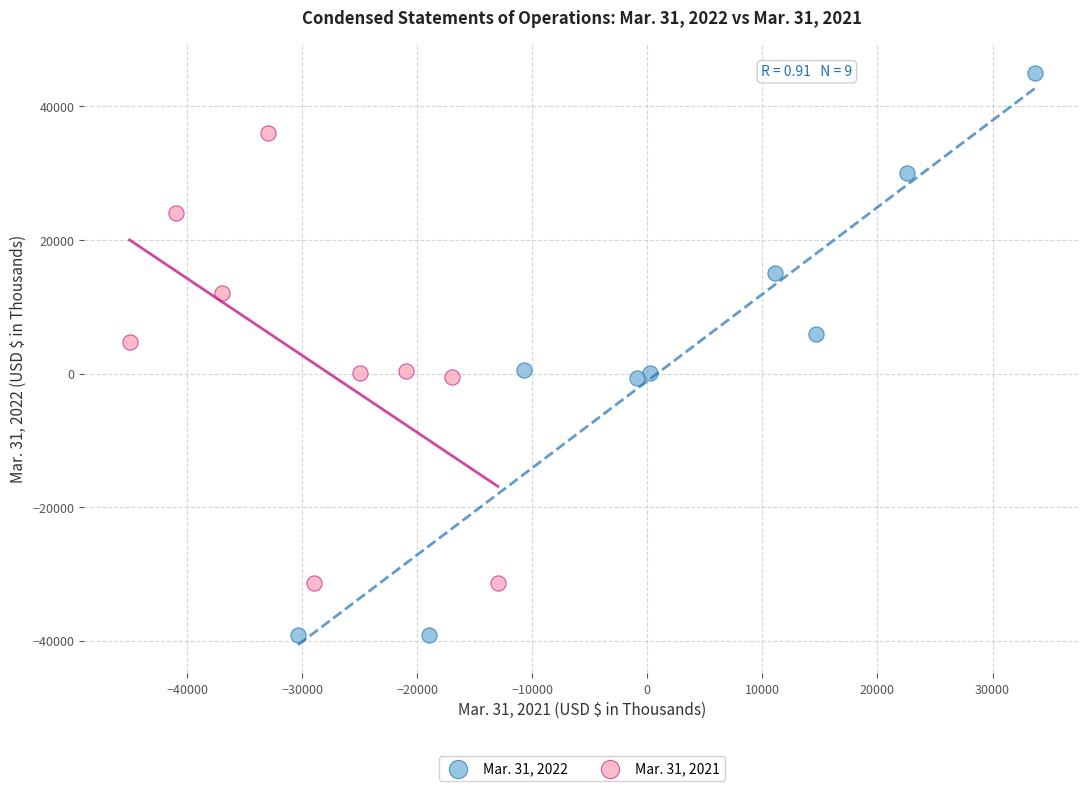

Which series has the largest Y range (max minus min)?

Mar. 31, 2022